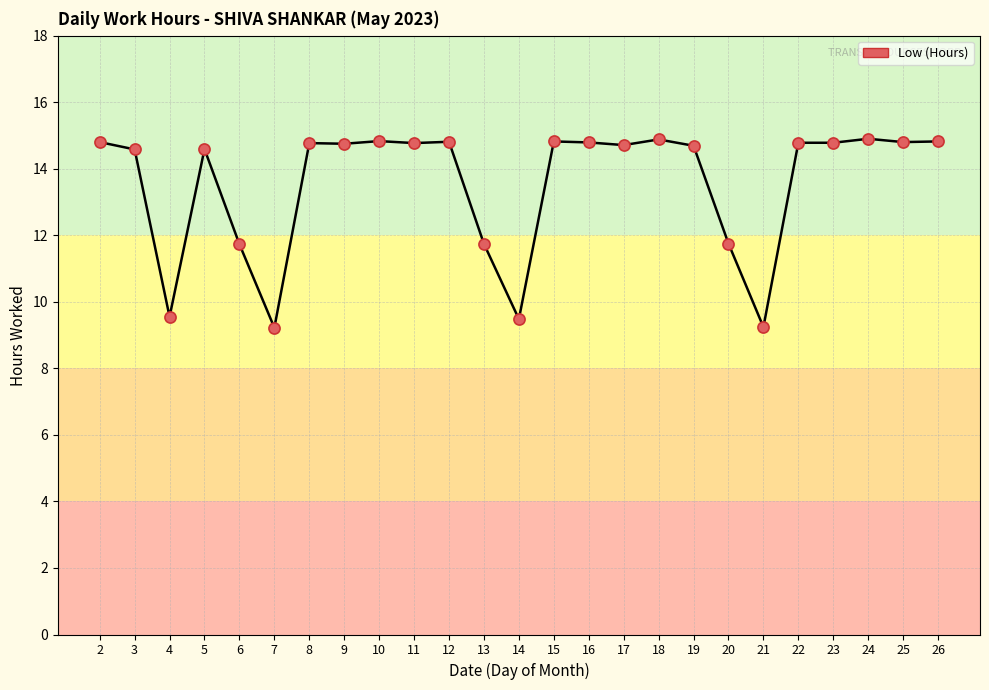

What is the difference between the maximum and minimum values?

5.7